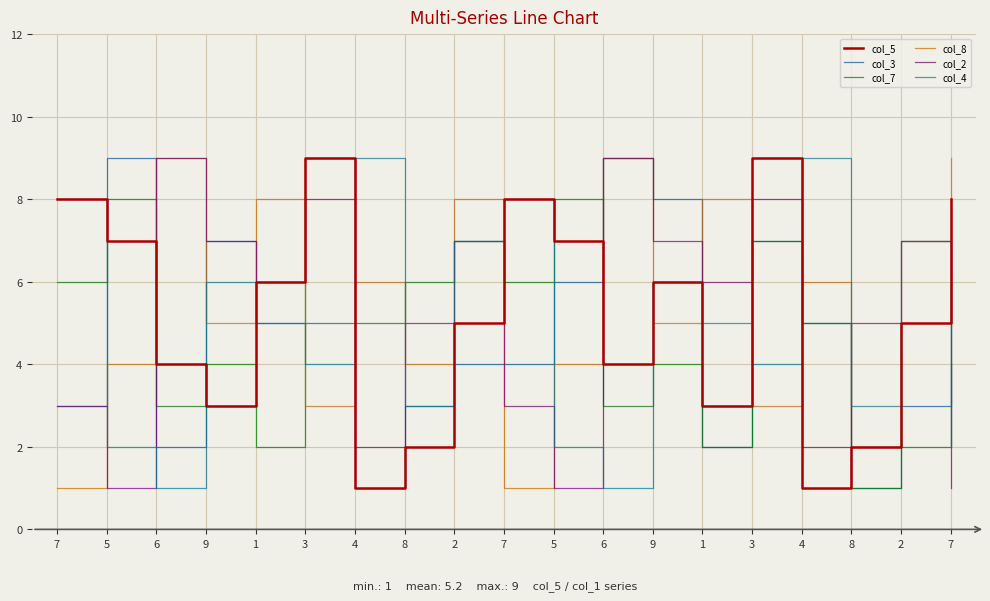

After their last crossing, which series has the higher values: col_2 or col_7?

col_7